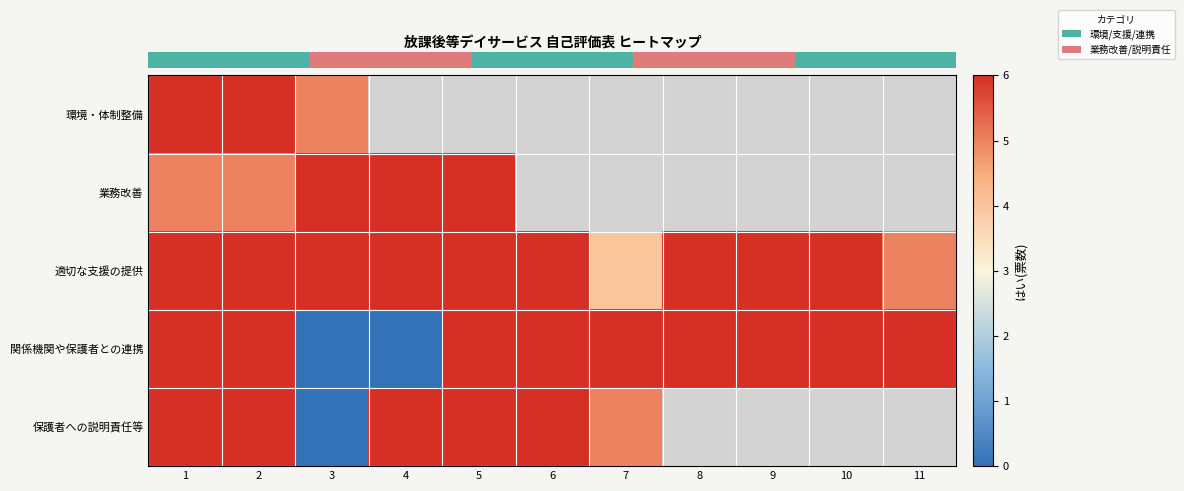

At which label does row_2 reach its peak?

1